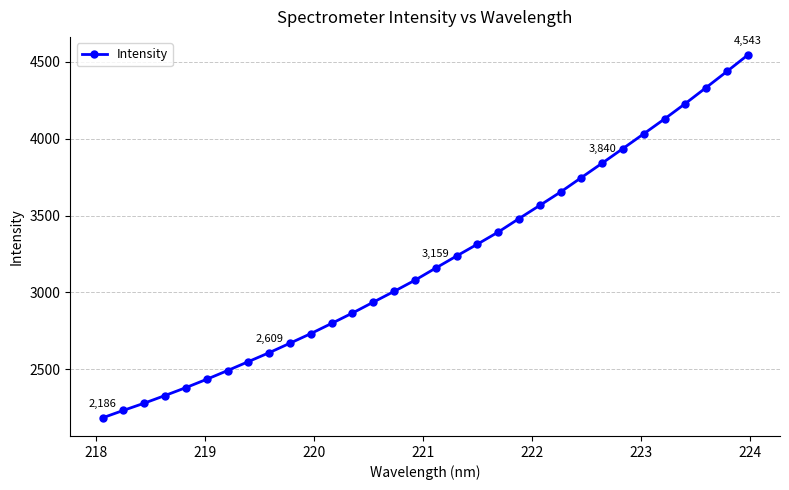

What is the greatest value displayed?

4542.7